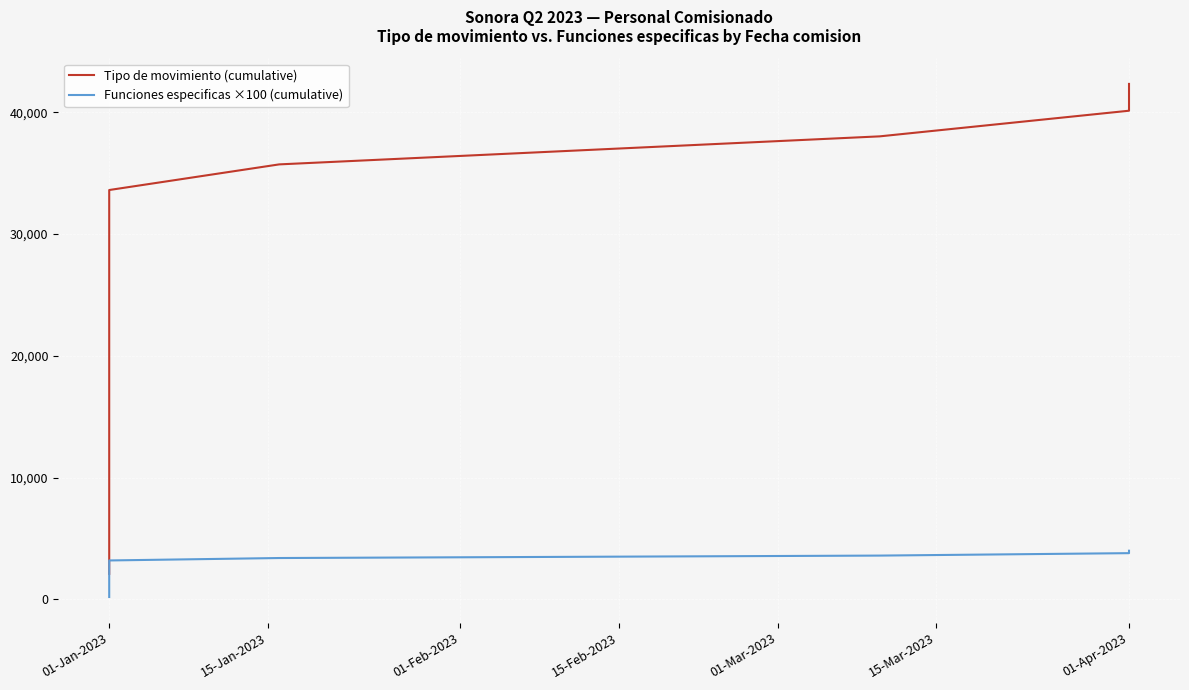

What is the total value across all series at 01-Jan-2023?

2301